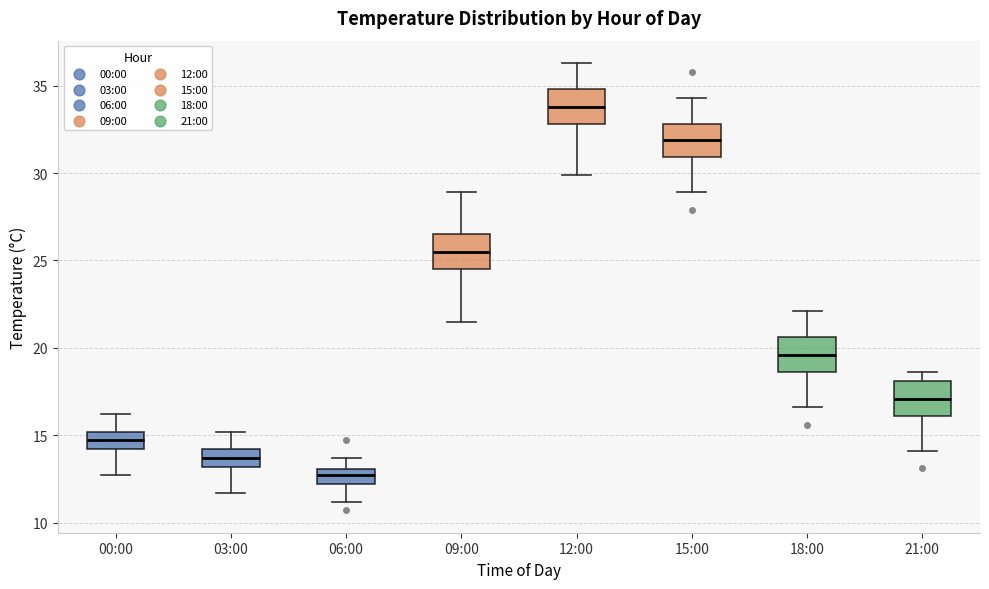

Reading left to right, read every box against the y-axis: the position of its median line, the range the box covers, and the ends of its whiskers. The values are not printed on the chart, so give them approximately, as read against the axis.

00:00: median 14.5, box 14.0 to 15.0, whiskers 12.5 to 16.0
03:00: median 13.5, box 13.0 to 14.0, whiskers 11.5 to 15.0
06:00: median 12.5, box 12.0 to 13.0, whiskers 11.0 to 13.5
09:00: median 25.5, box 24.5 to 26.5, whiskers 21.5 to 29.0
12:00: median 34.0, box 33.0 to 35.0, whiskers 30.0 to 36.5
15:00: median 32.0, box 31.0 to 33.0, whiskers 29.0 to 34.5
18:00: median 19.5, box 18.5 to 20.5, whiskers 16.5 to 22.0
21:00: median 17.0, box 16.0 to 18.0, whiskers 14.0 to 18.5